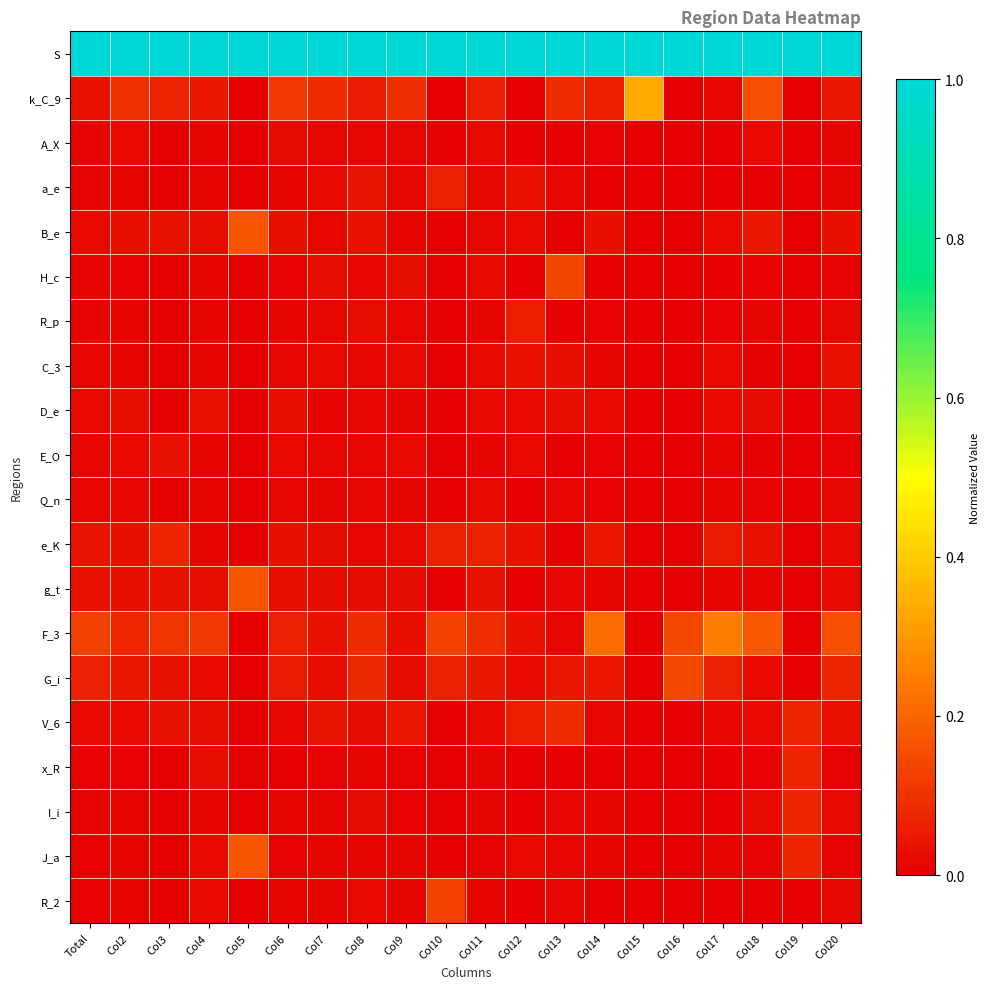

Reading right to left, what are all the values shown in this chart?

S: Col20=1.0	Col19=1.0	Col18=1.0	Col17=1.0	Col16=1.0	Col15=1.0	Col14=1.0	Col13=1.0	Col12=1.0	Col11=1.0	Col10=1.0	Col9=1.0	Col8=1.0	Col7=1.0	Col6=1.0	Col5=1.0	Col4=1.0	Col3=1.0	Col2=1.0	Total=1.0
k_C_9: Col20=0.0	Col19=0.0	Col18=0.2	Col17=0.0	Col16=0.0	Col15=0.3	Col14=0.1	Col13=0.1	Col12=0.0	Col11=0.1	Col10=0.0	Col9=0.1	Col8=0.1	Col7=0.1	Col6=0.1	Col5=0.0	Col4=0.0	Col3=0.1	Col2=0.1	Total=0.0
A_X: Col20=0.0	Col19=0.0	Col18=0.0	Col17=0.0	Col16=0.0	Col15=0.0	Col14=0.0	Col13=0.0	Col12=0.0	Col11=0.0	Col10=0.0	Col9=0.0	Col8=0.0	Col7=0.0	Col6=0.0	Col5=0.0	Col4=0.0	Col3=0.0	Col2=0.0	Total=0.0
a_e: Col20=0.0	Col19=0.0	Col18=0.0	Col17=0.0	Col16=0.0	Col15=0.0	Col14=0.0	Col13=0.0	Col12=0.0	Col11=0.0	Col10=0.1	Col9=0.0	Col8=0.0	Col7=0.0	Col6=0.0	Col5=0.0	Col4=0.0	Col3=0.0	Col2=0.0	Total=0.0
B_e: Col20=0.0	Col19=0.0	Col18=0.0	Col17=0.0	Col16=0.0	Col15=0.0	Col14=0.0	Col13=0.0	Col12=0.0	Col11=0.0	Col10=0.0	Col9=0.0	Col8=0.0	Col7=0.0	Col6=0.0	Col5=0.2	Col4=0.0	Col3=0.0	Col2=0.0	Total=0.0
H_c: Col20=0.0	Col19=0.0	Col18=0.0	Col17=0.0	Col16=0.0	Col15=0.0	Col14=0.0	Col13=0.1	Col12=0.0	Col11=0.0	Col10=0.0	Col9=0.0	Col8=0.0	Col7=0.0	Col6=0.0	Col5=0.0	Col4=0.0	Col3=0.0	Col2=0.0	Total=0.0
R_p: Col20=0.0	Col19=0.0	Col18=0.0	Col17=0.0	Col16=0.0	Col15=0.0	Col14=0.0	Col13=0.0	Col12=0.1	Col11=0.0	Col10=0.0	Col9=0.0	Col8=0.0	Col7=0.0	Col6=0.0	Col5=0.0	Col4=0.0	Col3=0.0	Col2=0.0	Total=0.0
C_3: Col20=0.0	Col19=0.0	Col18=0.0	Col17=0.0	Col16=0.0	Col15=0.0	Col14=0.0	Col13=0.0	Col12=0.0	Col11=0.0	Col10=0.0	Col9=0.0	Col8=0.0	Col7=0.0	Col6=0.0	Col5=0.0	Col4=0.0	Col3=0.0	Col2=0.0	Total=0.0
D_e: Col20=0.0	Col19=0.0	Col18=0.0	Col17=0.0	Col16=0.0	Col15=0.0	Col14=0.0	Col13=0.0	Col12=0.0	Col11=0.0	Col10=0.0	Col9=0.0	Col8=0.0	Col7=0.0	Col6=0.0	Col5=0.0	Col4=0.0	Col3=0.0	Col2=0.0	Total=0.0
E_O: Col20=0.0	Col19=0.0	Col18=0.0	Col17=0.0	Col16=0.0	Col15=0.0	Col14=0.0	Col13=0.0	Col12=0.0	Col11=0.0	Col10=0.0	Col9=0.0	Col8=0.0	Col7=0.0	Col6=0.0	Col5=0.0	Col4=0.0	Col3=0.0	Col2=0.0	Total=0.0
Q_n: Col20=0.0	Col19=0.0	Col18=0.0	Col17=0.0	Col16=0.0	Col15=0.0	Col14=0.0	Col13=0.0	Col12=0.0	Col11=0.0	Col10=0.0	Col9=0.0	Col8=0.0	Col7=0.0	Col6=0.0	Col5=0.0	Col4=0.0	Col3=0.0	Col2=0.0	Total=0.0
e_K: Col20=0.0	Col19=0.0	Col18=0.0	Col17=0.1	Col16=0.0	Col15=0.0	Col14=0.0	Col13=0.0	Col12=0.0	Col11=0.1	Col10=0.1	Col9=0.0	Col8=0.0	Col7=0.0	Col6=0.0	Col5=0.0	Col4=0.0	Col3=0.1	Col2=0.0	Total=0.0
g_t: Col20=0.0	Col19=0.0	Col18=0.0	Col17=0.0	Col16=0.0	Col15=0.0	Col14=0.0	Col13=0.0	Col12=0.0	Col11=0.0	Col10=0.0	Col9=0.0	Col8=0.0	Col7=0.0	Col6=0.0	Col5=0.2	Col4=0.0	Col3=0.0	Col2=0.0	Total=0.0
F_3: Col20=0.2	Col19=0.0	Col18=0.2	Col17=0.2	Col16=0.1	Col15=0.0	Col14=0.2	Col13=0.0	Col12=0.0	Col11=0.1	Col10=0.1	Col9=0.0	Col8=0.1	Col7=0.0	Col6=0.1	Col5=0.0	Col4=0.1	Col3=0.1	Col2=0.1	Total=0.1
G_i: Col20=0.1	Col19=0.0	Col18=0.0	Col17=0.1	Col16=0.1	Col15=0.0	Col14=0.0	Col13=0.0	Col12=0.0	Col11=0.0	Col10=0.1	Col9=0.0	Col8=0.1	Col7=0.0	Col6=0.1	Col5=0.0	Col4=0.0	Col3=0.0	Col2=0.0	Total=0.1
V_6: Col20=0.0	Col19=0.1	Col18=0.0	Col17=0.0	Col16=0.0	Col15=0.0	Col14=0.0	Col13=0.1	Col12=0.1	Col11=0.0	Col10=0.0	Col9=0.0	Col8=0.0	Col7=0.0	Col6=0.0	Col5=0.0	Col4=0.0	Col3=0.0	Col2=0.0	Total=0.0
x_R: Col20=0.0	Col19=0.1	Col18=0.0	Col17=0.0	Col16=0.0	Col15=0.0	Col14=0.0	Col13=0.0	Col12=0.0	Col11=0.0	Col10=0.0	Col9=0.0	Col8=0.0	Col7=0.0	Col6=0.0	Col5=0.0	Col4=0.0	Col3=0.0	Col2=0.0	Total=0.0
I_i: Col20=0.0	Col19=0.1	Col18=0.0	Col17=0.0	Col16=0.0	Col15=0.0	Col14=0.0	Col13=0.0	Col12=0.0	Col11=0.0	Col10=0.0	Col9=0.0	Col8=0.0	Col7=0.0	Col6=0.0	Col5=0.0	Col4=0.0	Col3=0.0	Col2=0.0	Total=0.0
J_a: Col20=0.0	Col19=0.1	Col18=0.0	Col17=0.0	Col16=0.0	Col15=0.0	Col14=0.0	Col13=0.0	Col12=0.0	Col11=0.0	Col10=0.0	Col9=0.0	Col8=0.0	Col7=0.0	Col6=0.0	Col5=0.2	Col4=0.0	Col3=0.0	Col2=0.0	Total=0.0
R_2: Col20=0.0	Col19=0.0	Col18=0.0	Col17=0.0	Col16=0.0	Col15=0.0	Col14=0.0	Col13=0.0	Col12=0.0	Col11=0.0	Col10=0.1	Col9=0.0	Col8=0.0	Col7=0.0	Col6=0.0	Col5=0.0	Col4=0.0	Col3=0.0	Col2=0.0	Total=0.0